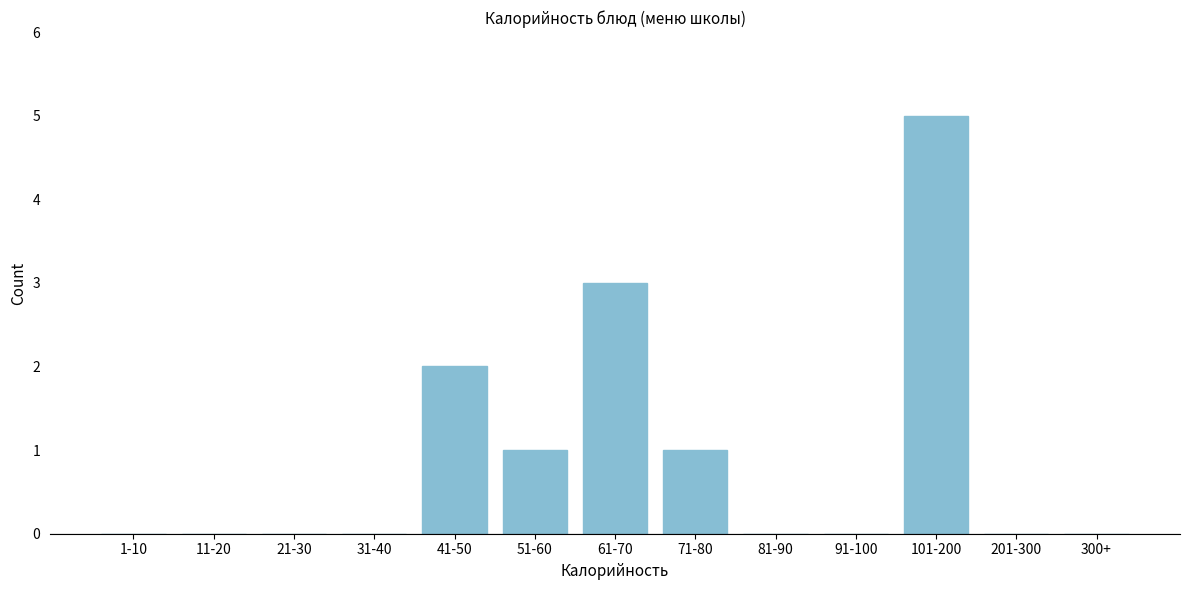

Reading left to right, what are all the values shown in this chart?

1-10=0	11-20=0	21-30=0	31-40=0	41-50=2	51-60=1	61-70=3	71-80=1	81-90=0	91-100=0	101-200=5	201-300=0	300+=0